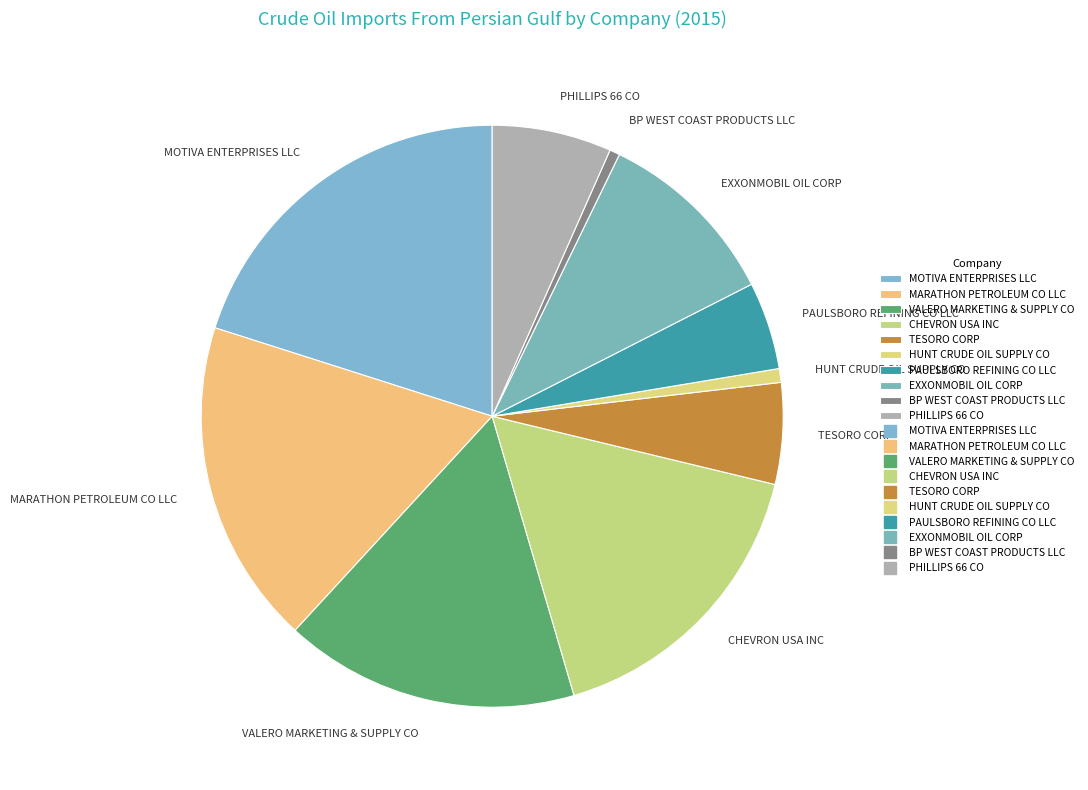

What is the largest slice in the pie chart?

MOTIVA ENTERPRISES LLC